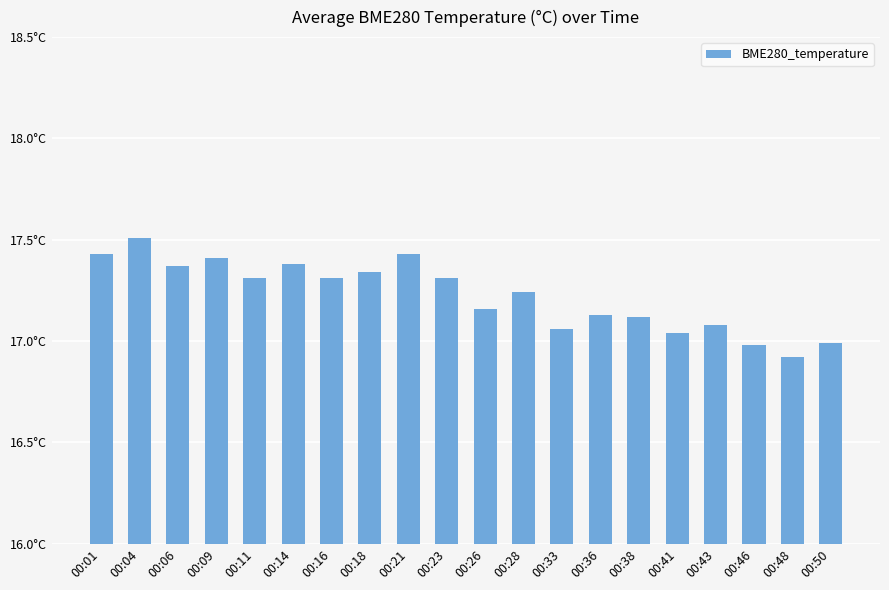

Does the chart contain any negative values?

No